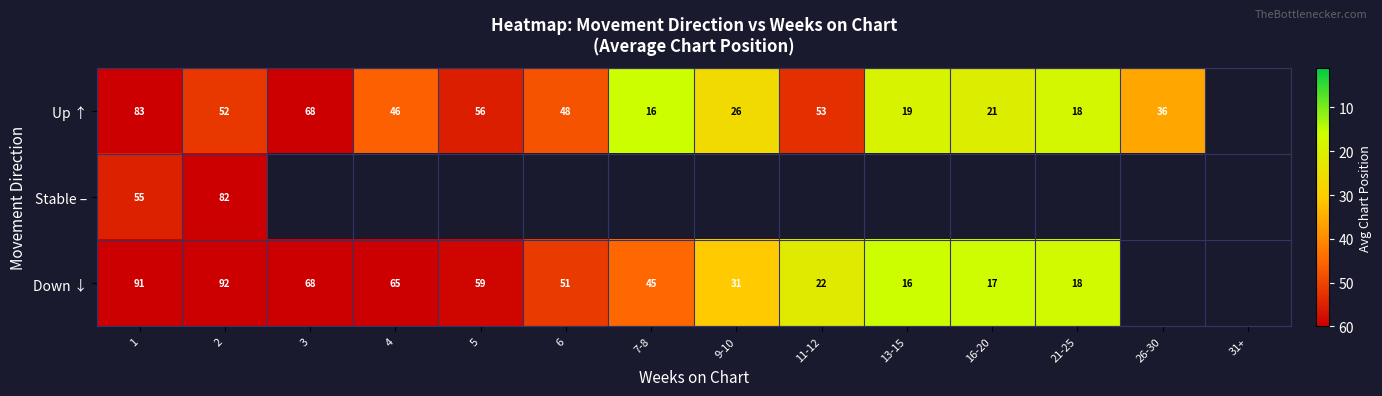

Which series has the largest range (max minus min)?

Down ↓